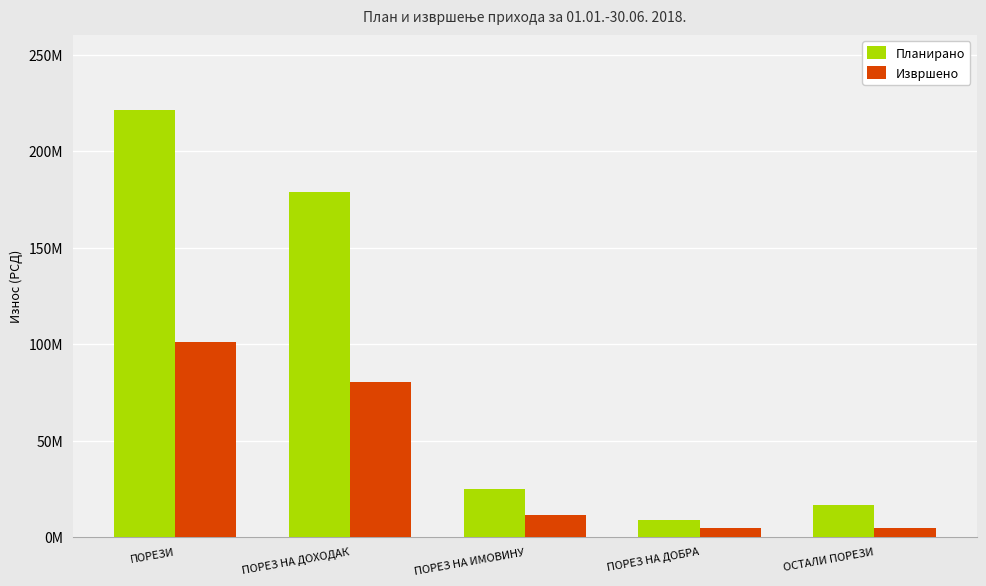

What is the difference between the Планирано values at ПОРЕЗИ and ПОРЕЗ НА ДОБРА?

212540000.0